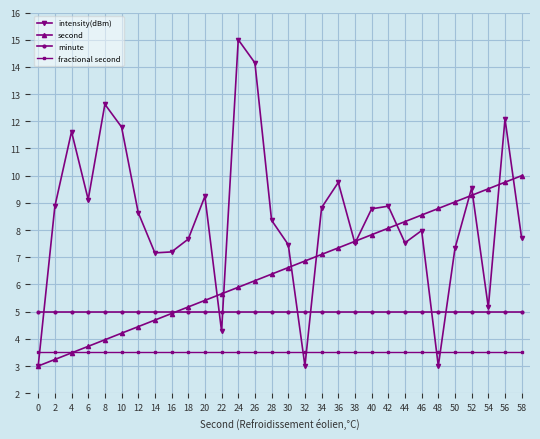

What is the value of the second point at the 16th from the left?

6.6